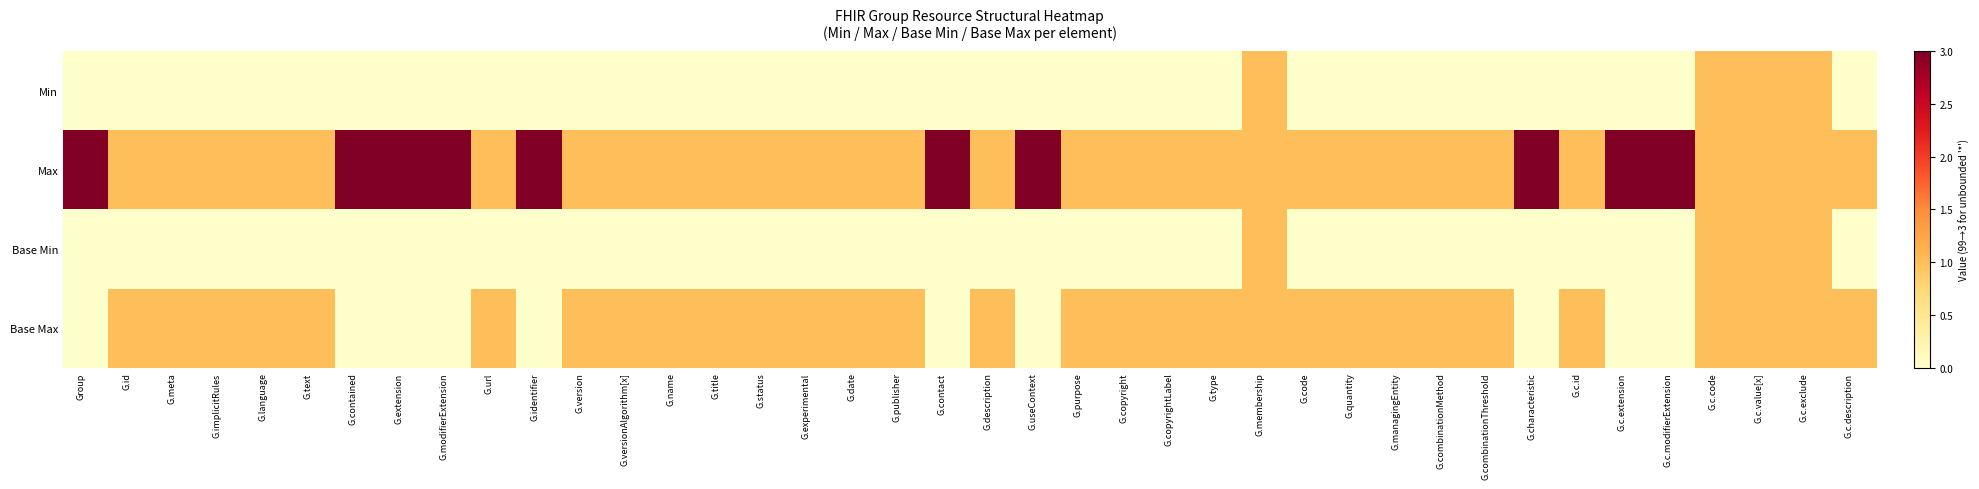

Count the number of data series in this chart.

4